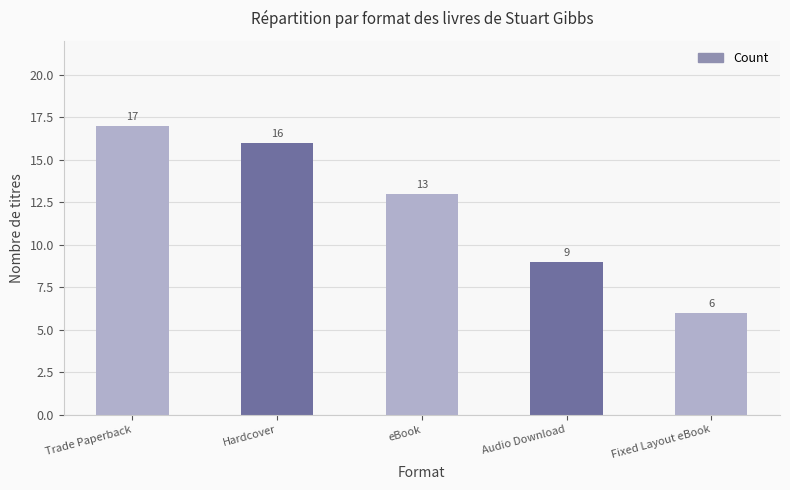

True or false: the data shows 3 at Audio Download.

False